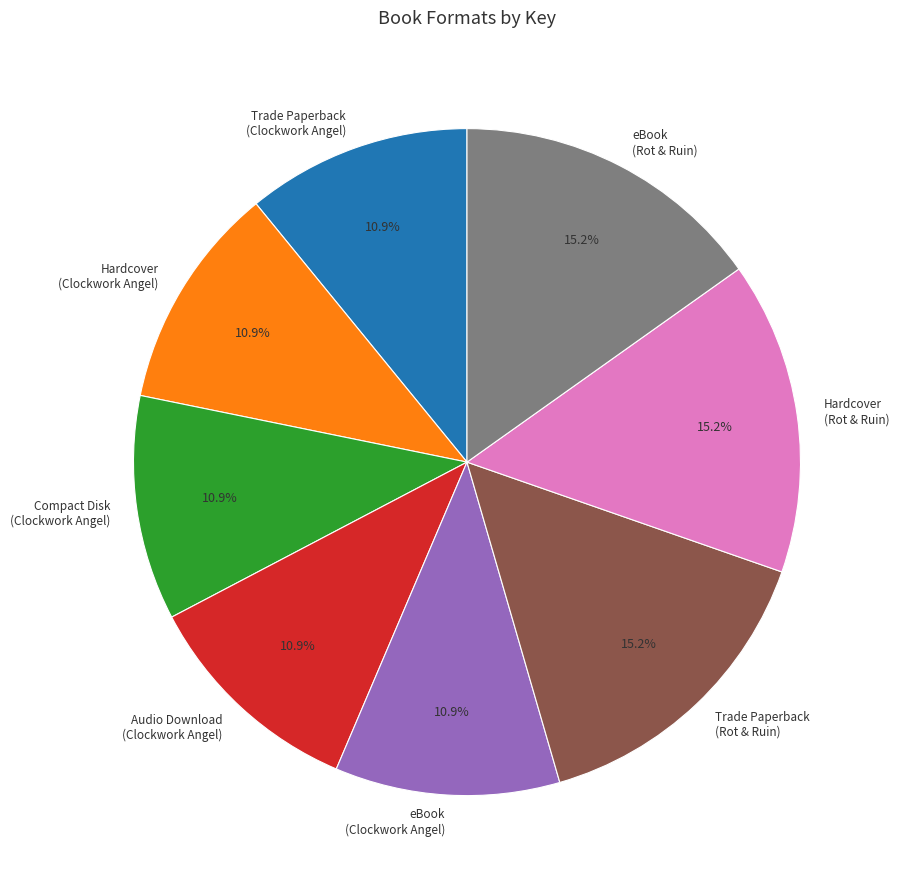

Count the number of slices in the pie.

8